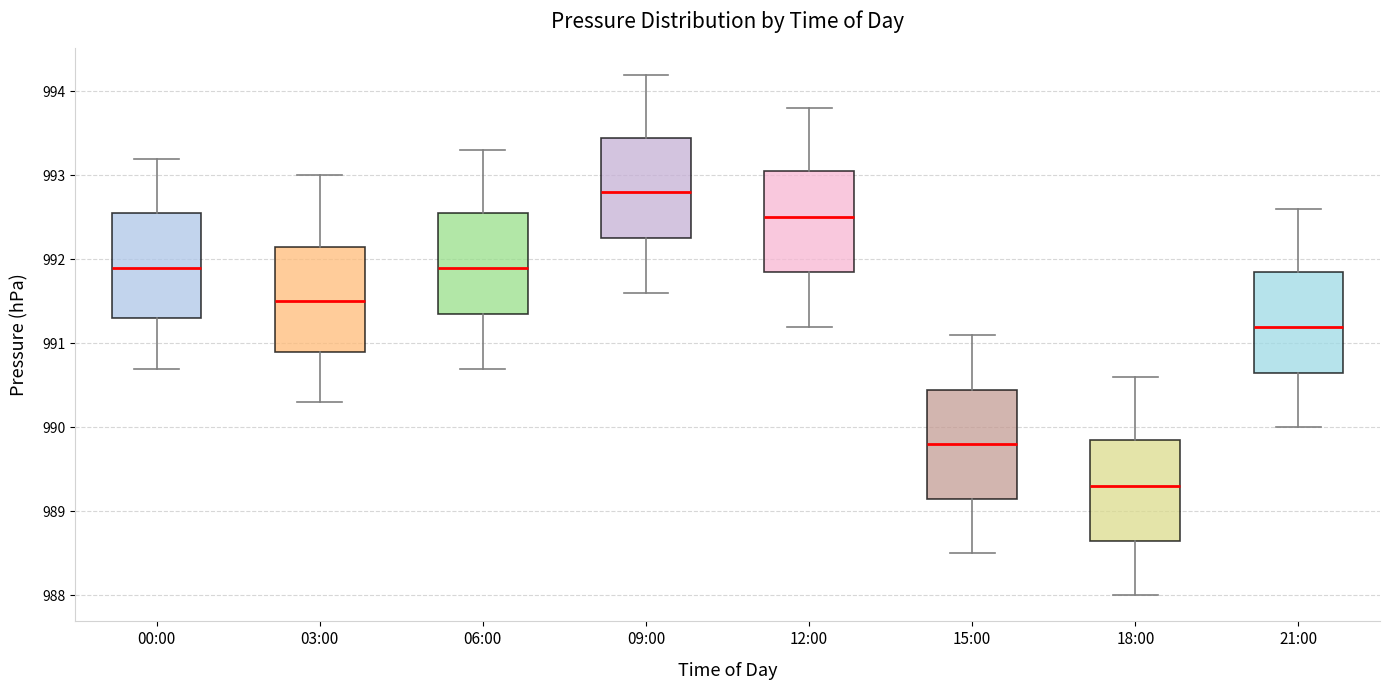

Which box's median line is the highest?

09:00